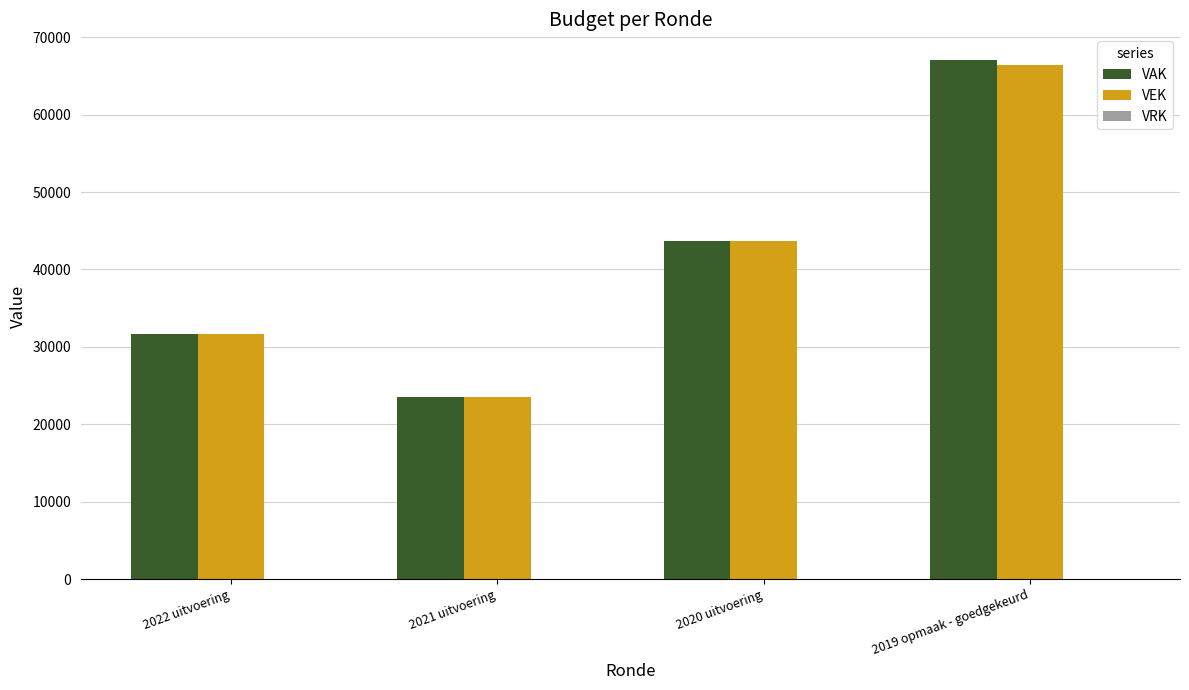

List the series in order of their peak value, highest first.

VAK, VEK